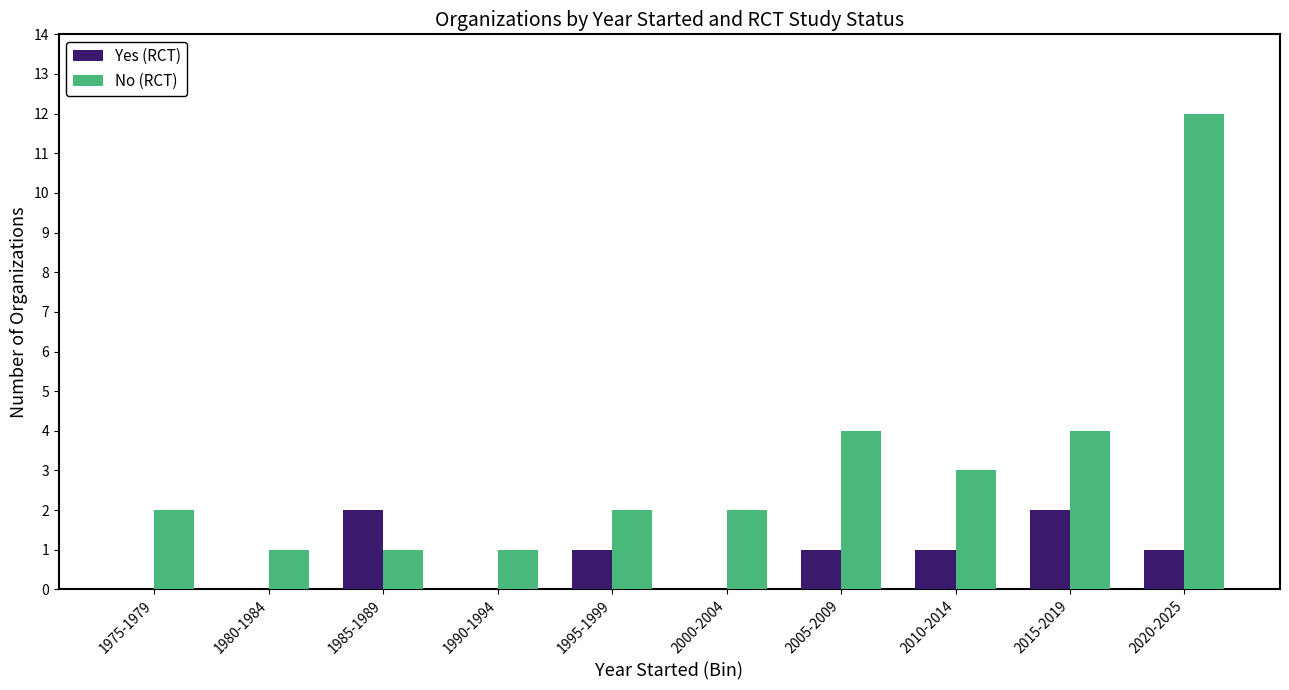

Which series has the largest total across all categories?

No (RCT)